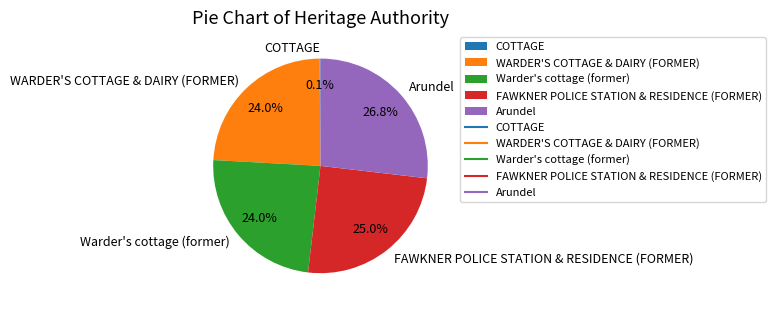

What is the largest slice in the pie chart?

Arundel